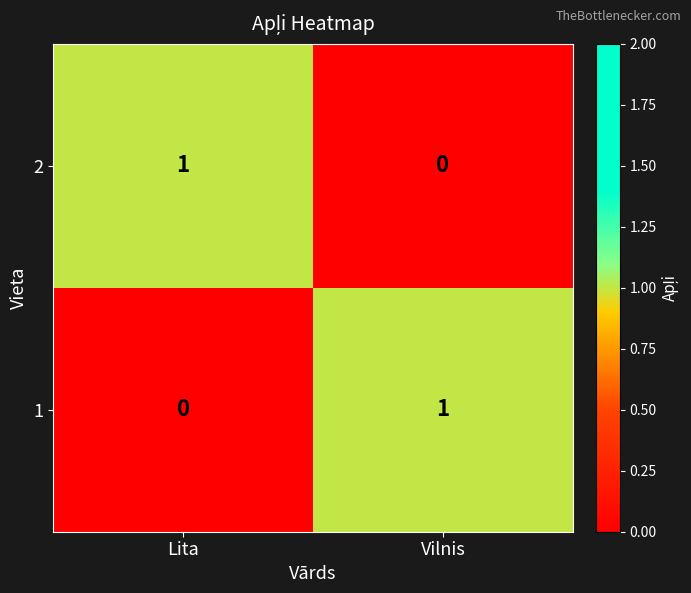

Is it true that 2 equals 0 at Lita?

False